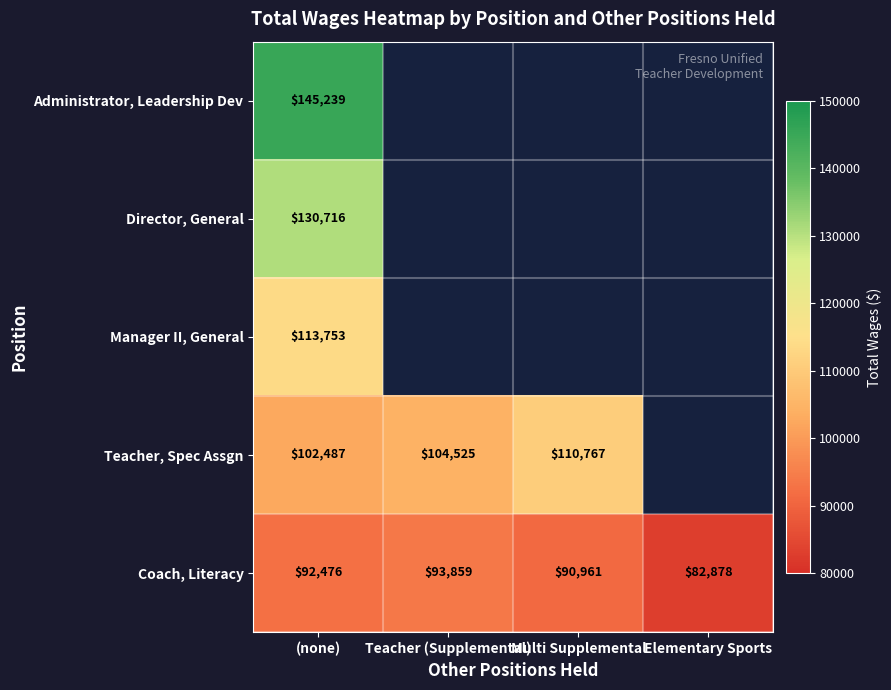

What is the difference between the maximum and second lowest values in the Coach, Literacy series?

2898